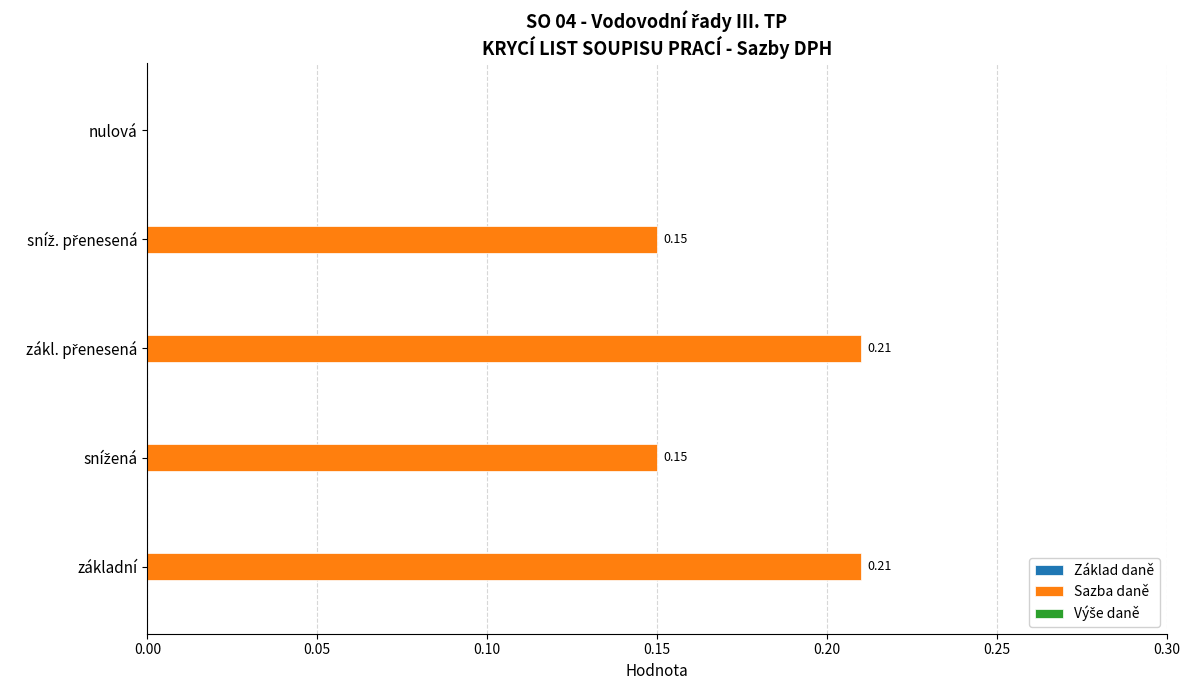

Does the chart contain stacked bars?

No